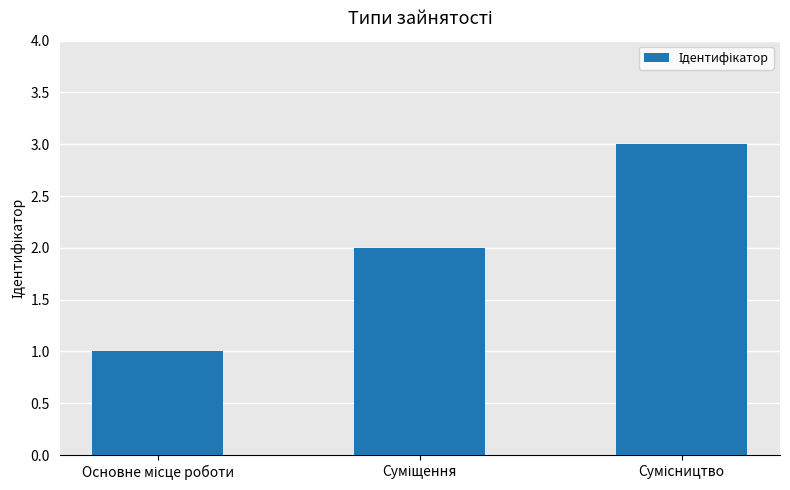

What is the sum of all values?

6